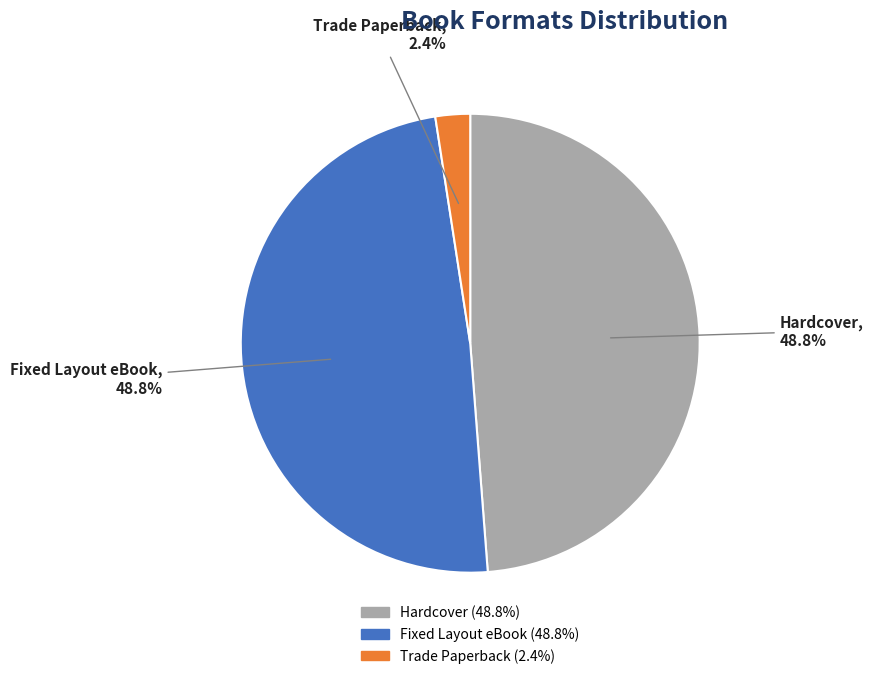

What is the total percentage of Fixed Layout eBook and Hardcover?

97.6%